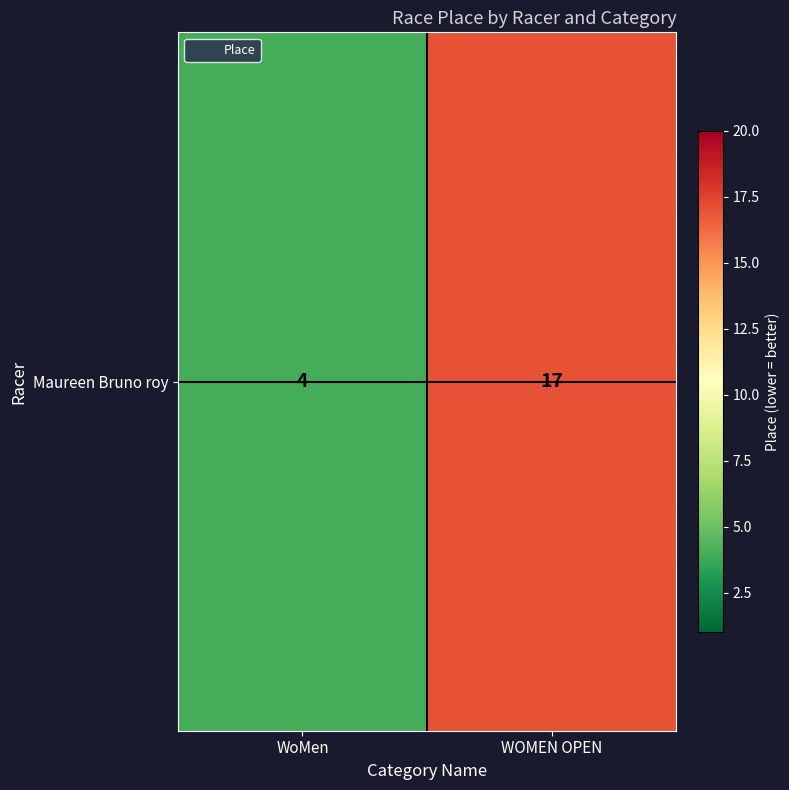

True or false: the data shows 1 at WoMen.

False